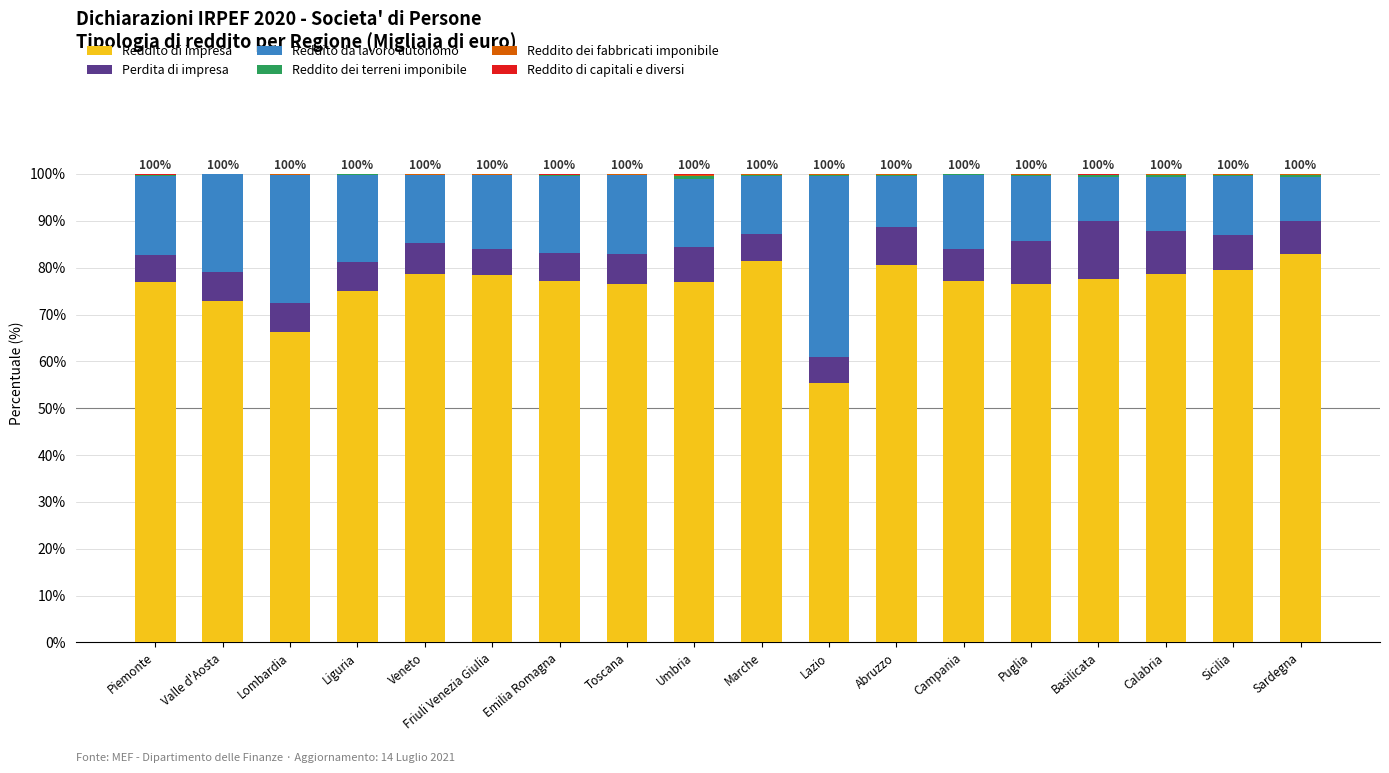

What is the approximate value of Reddito da lavoro autonomo at Abruzzo?

10.9